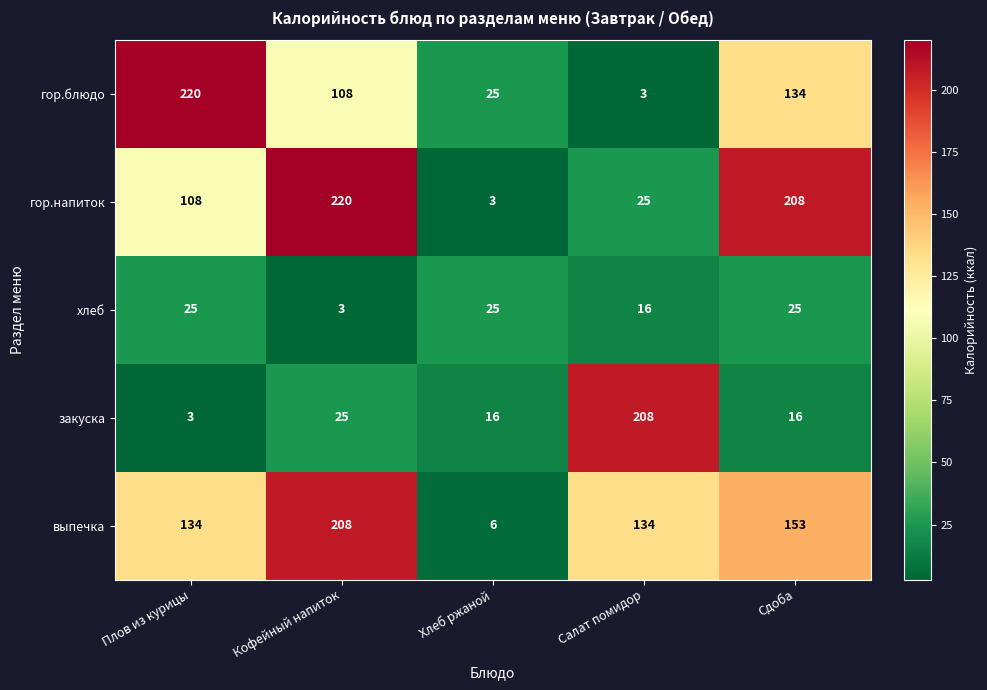

Read the гор.блюдо value at Кофейный напиток, to the nearest 50.

100